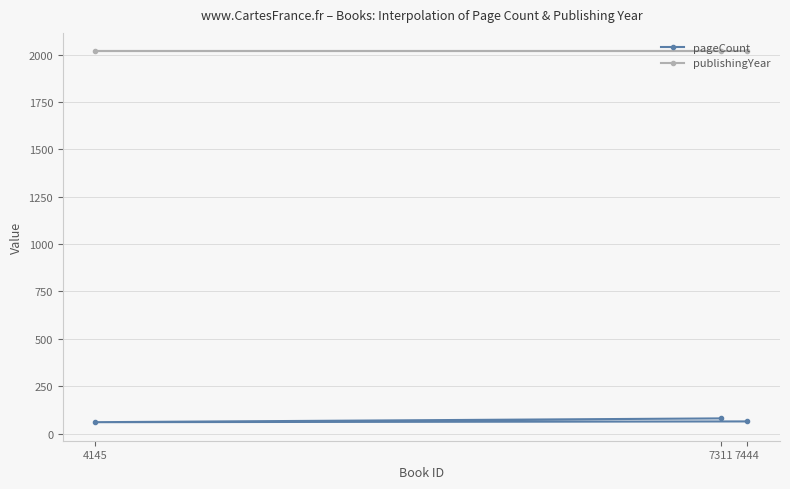

What are all the series names shown in the legend?

pageCount, publishingYear